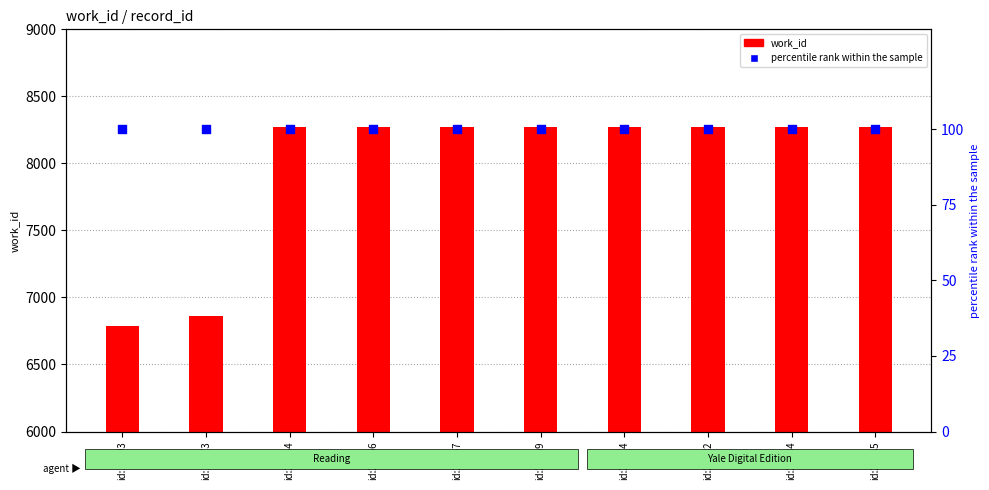

Which series reaches the minimum Y coordinate?

percentile rank within the sample